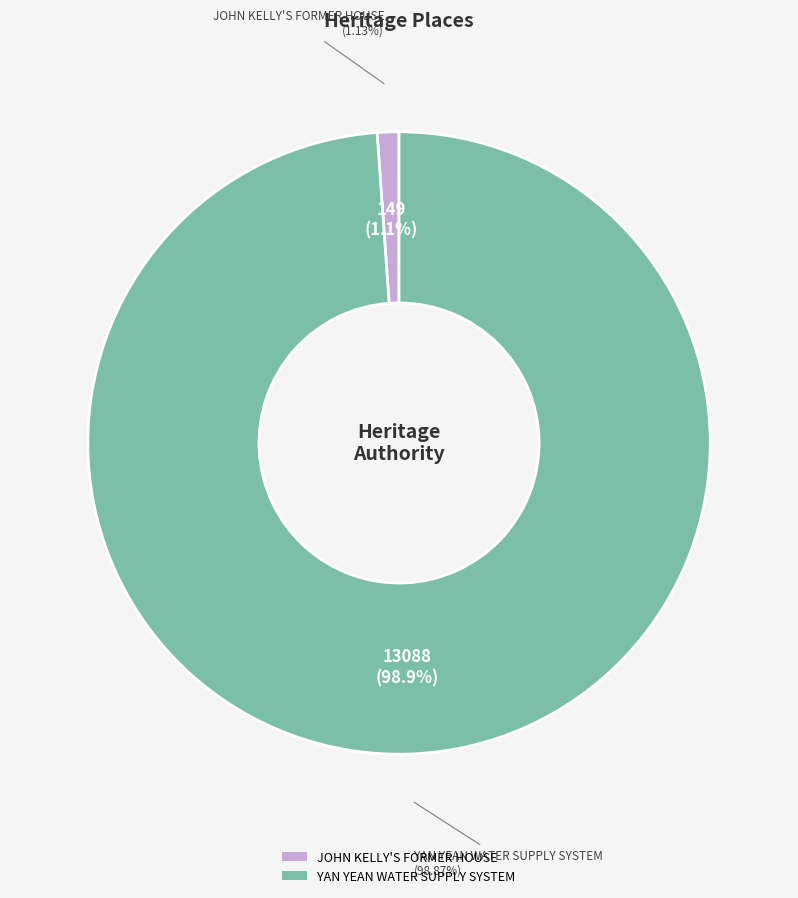

To the nearest percent, what percentage of the pie is YAN YEAN WATER SUPPLY SYSTEM?

99%